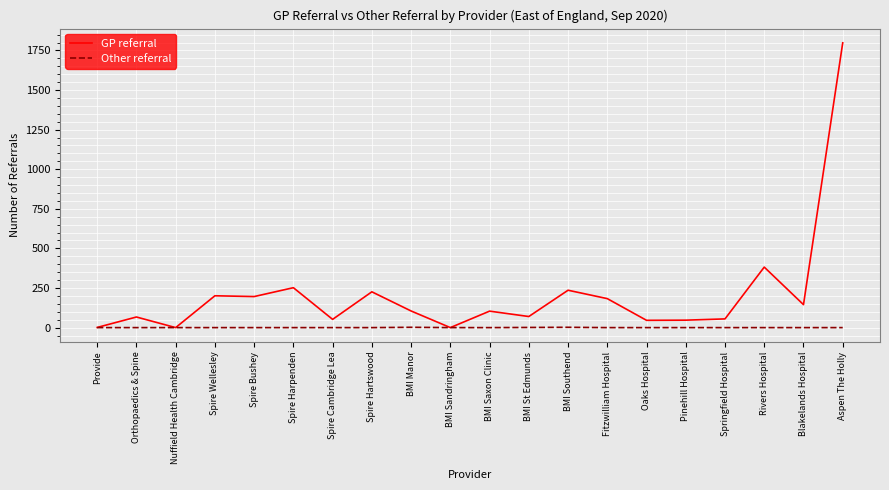

What is the highest value of the GP referral series?

1798